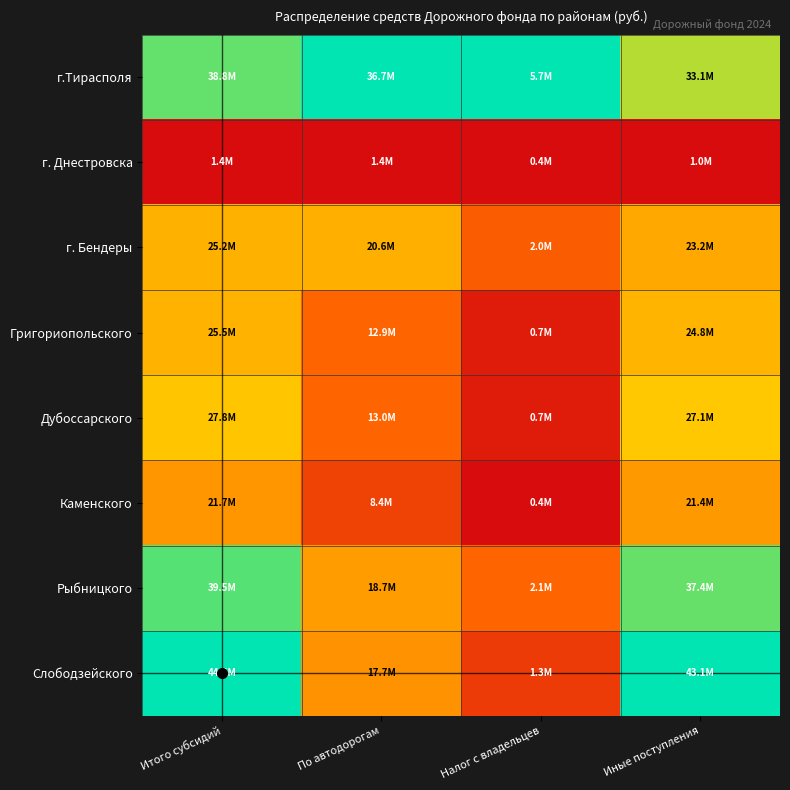

Which category has the highest value across all series?

По автодорогам